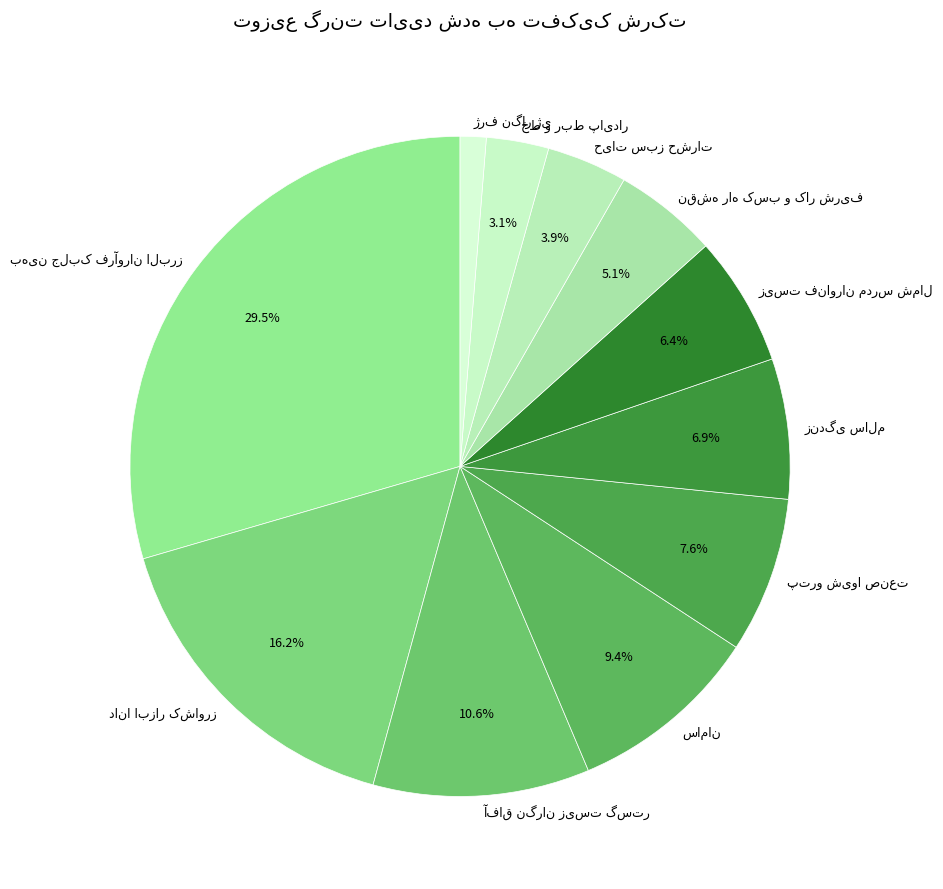

Is there a majority slice in this chart?

No